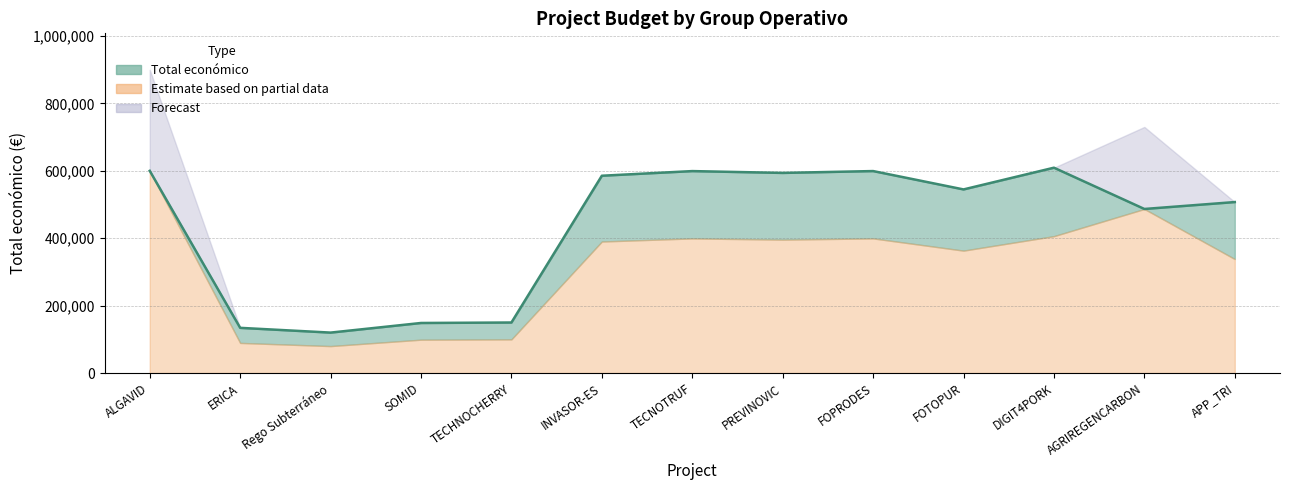

How many values are below 544746?

6